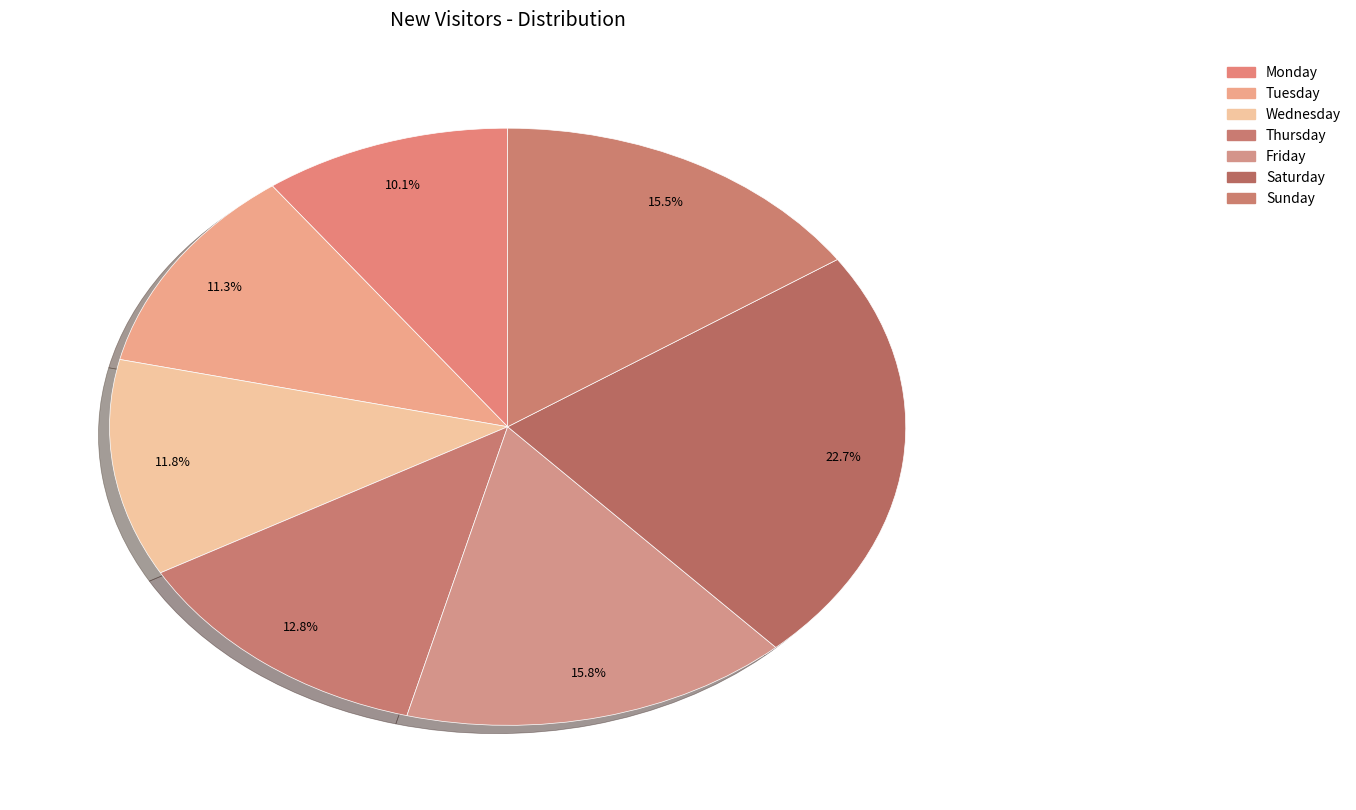

Which has a higher value, Sunday or Saturday?

Saturday